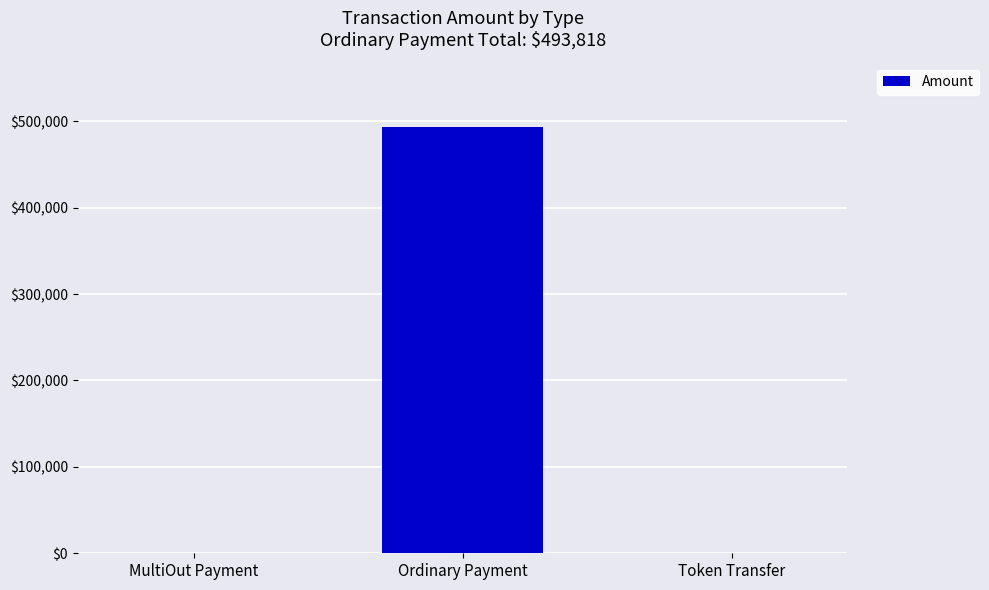

Which has a higher value, Token Transfer or Ordinary Payment?

Ordinary Payment